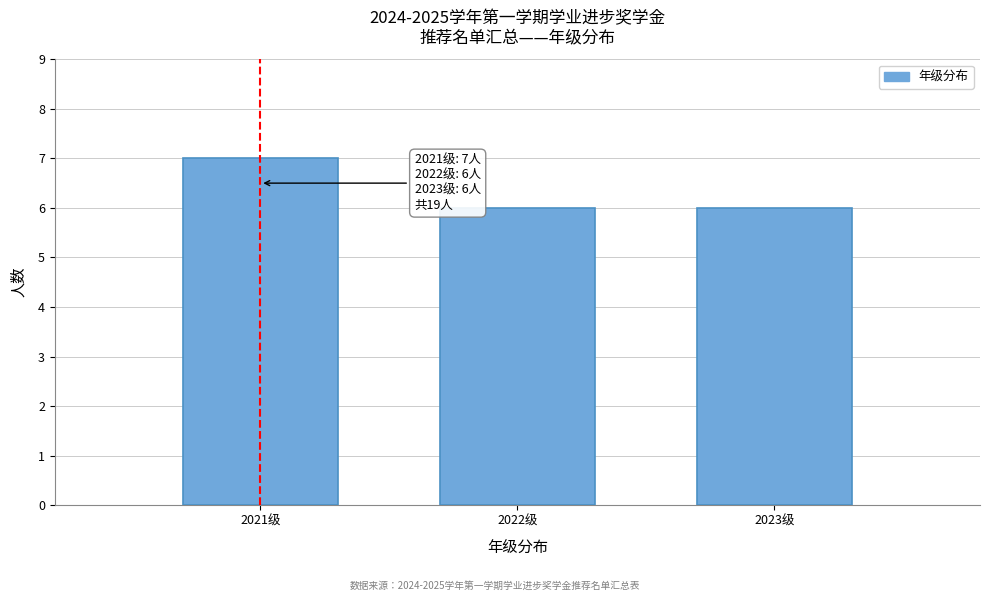

Reading left to right, extract all data points from this chart.

7	6	6